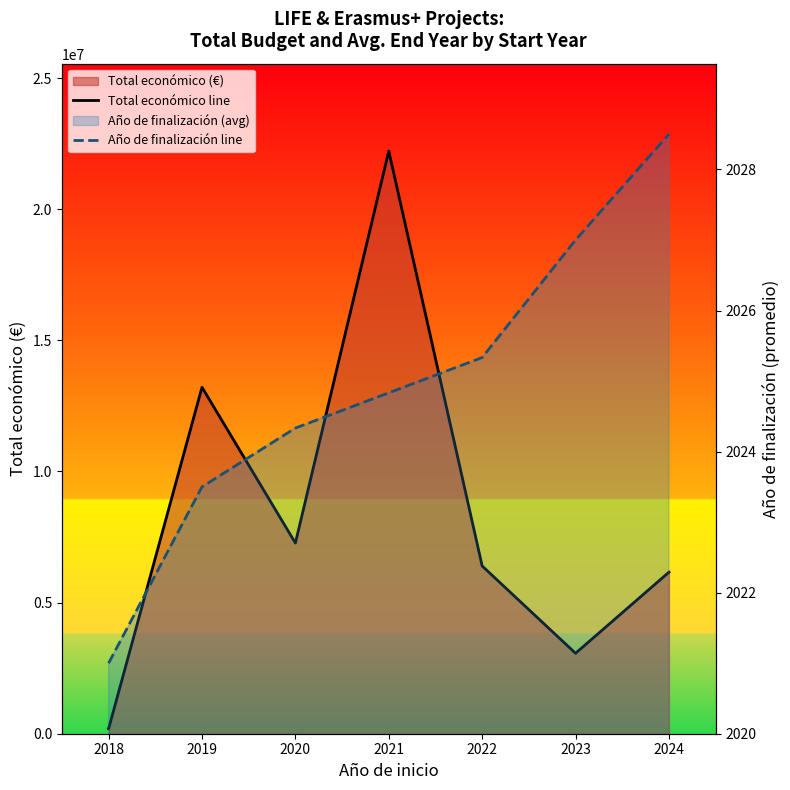

What is the total value across all series at 2018?

13212325.5